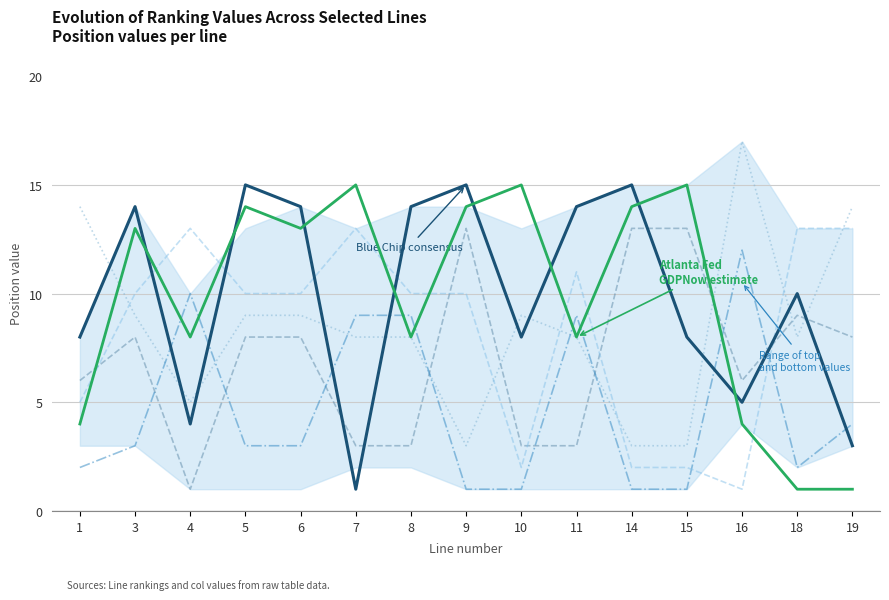

Between 4 and 6, which is larger?

6